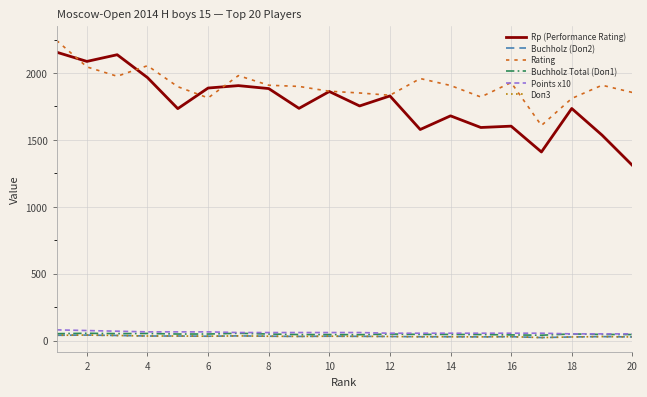

Reading left to right, transcribe all the data shown in this chart.

Rp (Performance Rating): 2156.0	2087.0	2137.0	1966.0	1734.0	1888.0	1906.0	1884.0	1736.0	1862.0	1754.0	1829.0	1578.0	1680.0	1593.0	1603.0	1410.0	1735.0	1536.0	1310.0
Buchholz (Doп2): 39.5	41.0	38.0	34.0	34.0	32.5	35.0	32.5	31.0	32.5	31.5	30.5	28.5	28.5	27.5	29.0	22.5	27.0	29.5	27.0
Rating: 2244.0	2046.0	1976.0	2055.0	1898.0	1814.0	1981.0	1909.0	1900.0	1864.0	1851.0	1834.0	1959.0	1907.0	1821.0	1929.0	1608.0	1810.0	1909.0	1855.0
Buchholz Total (Doп1): 51.5	54.5	52.0	53.0	49.0	49.0	54.5	49.0	45.0	45.0	44.0	49.0	46.0	46.0	45.0	42.5	40.0	49.5	46.0	45.0
Points x10: 80.0	75.0	70.0	65.0	65.0	65.0	60.0	60.0	60.0	60.0	60.0	55.0	55.0	55.0	55.0	55.0	55.0	50.0	50.0	50.0
Doп3: 39.5	41.0	38.0	34.0	34.0	32.5	35.0	32.5	31.0	32.5	31.5	30.5	28.5	28.5	27.5	29.0	22.5	27.0	29.5	27.0